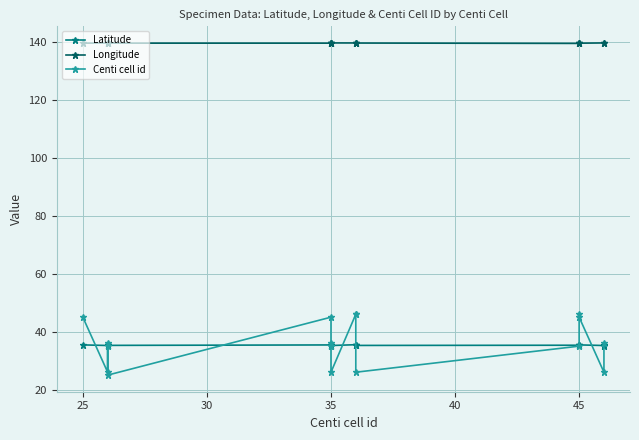

Does the chart display data point markers on the line(s)?

Yes